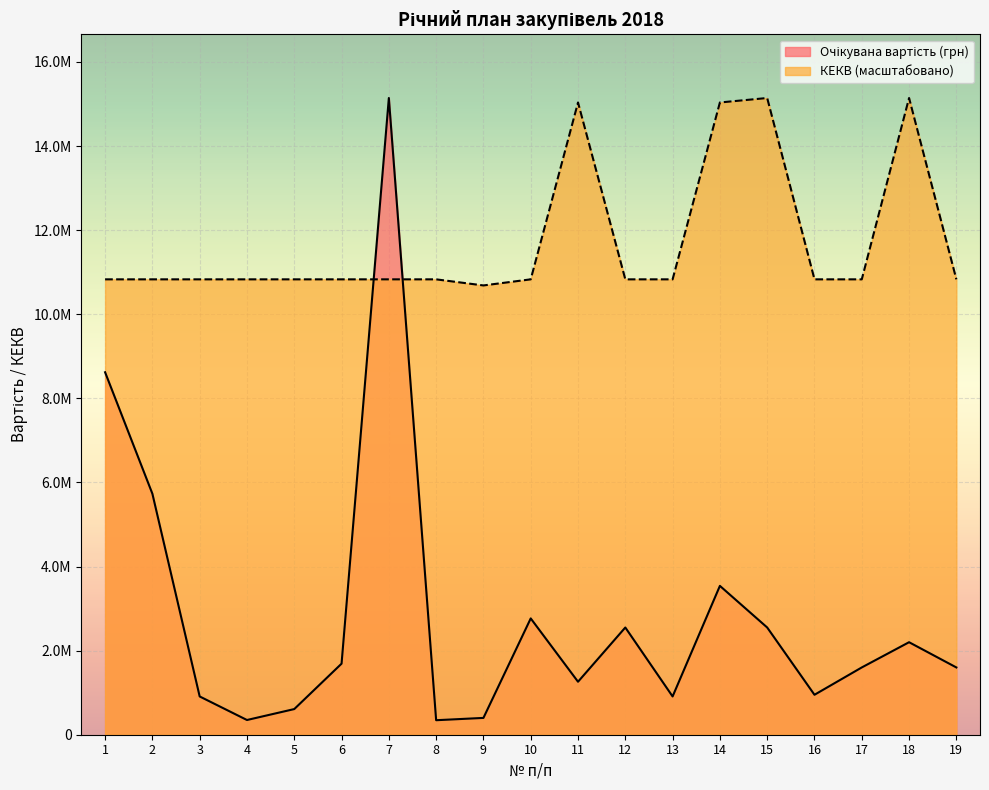

What is the greatest value displayed?

15141954.8